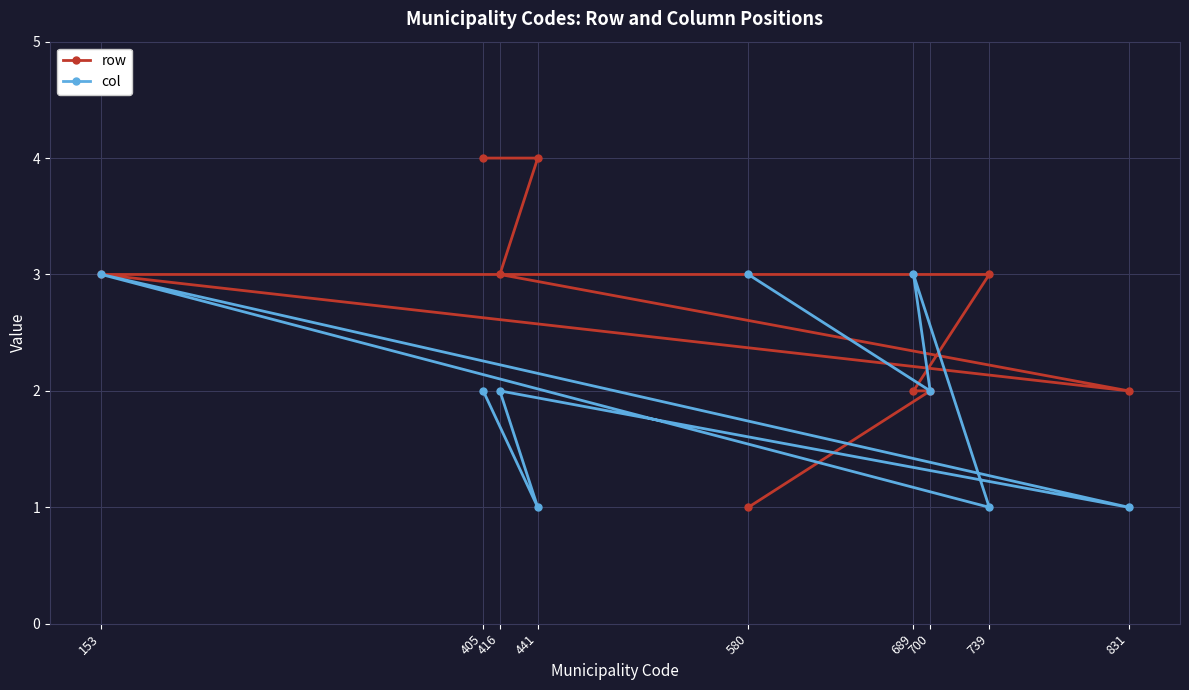

What is the average value of the col series?

2